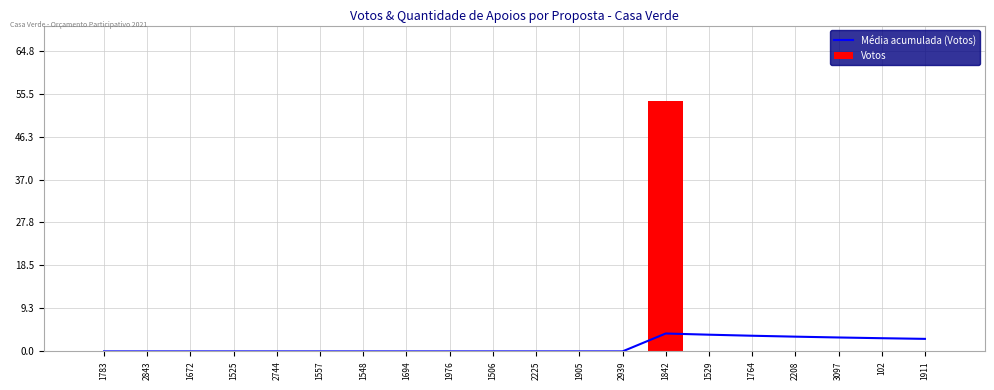

Reading right to left, extract all data points from this chart.

Média acumulada (Votos): 1911=2.7	102=2.8	3097=3.0	2208=3.2	1764=3.4	1529=3.6	1842=3.9	2939=0.0	1905=0.0	2225=0.0	1506=0.0	1976=0.0	1694=0.0	1548=0.0	1557=0.0	2744=0.0	1525=0.0	1672=0.0	2843=0.0	1783=0.0
Votos: 1911=0.0	102=0.0	3097=0.0	2208=0.0	1764=0.0	1529=0.0	1842=54.0	2939=0.0	1905=0.0	2225=0.0	1506=0.0	1976=0.0	1694=0.0	1548=0.0	1557=0.0	2744=0.0	1525=0.0	1672=0.0	2843=0.0	1783=0.0